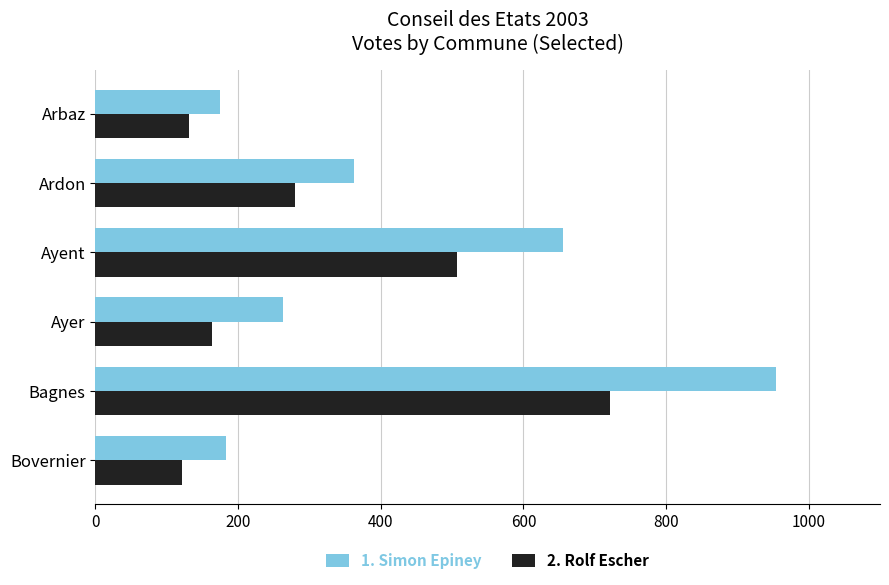

Which series has the widest spread of values?

1. Simon Epiney